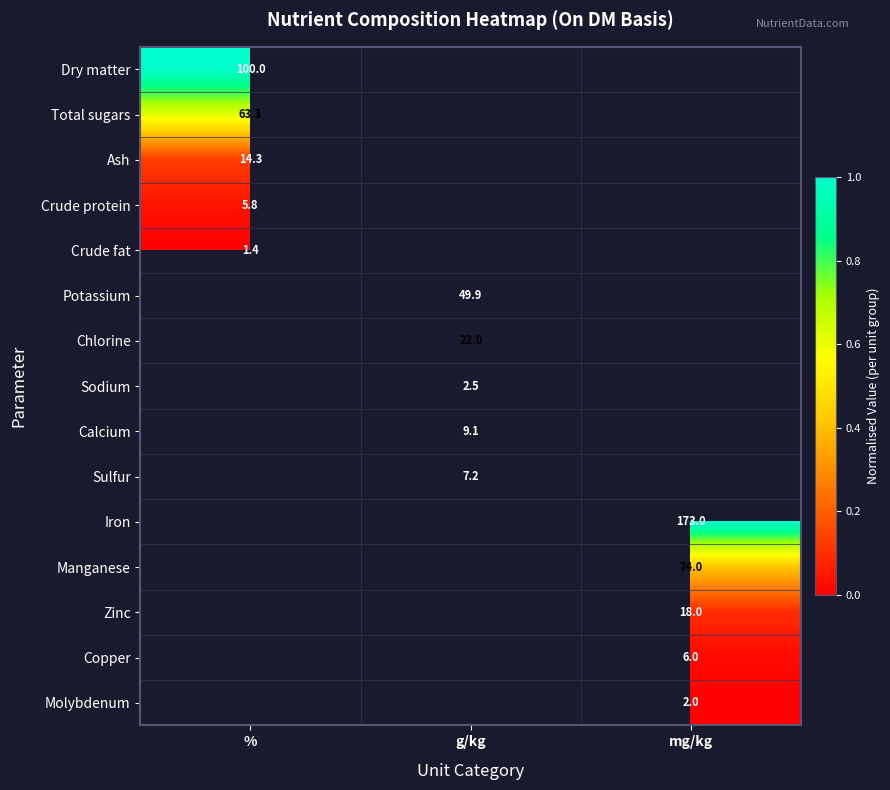

The value of Crude fat at % is 2.1. True or false?

False